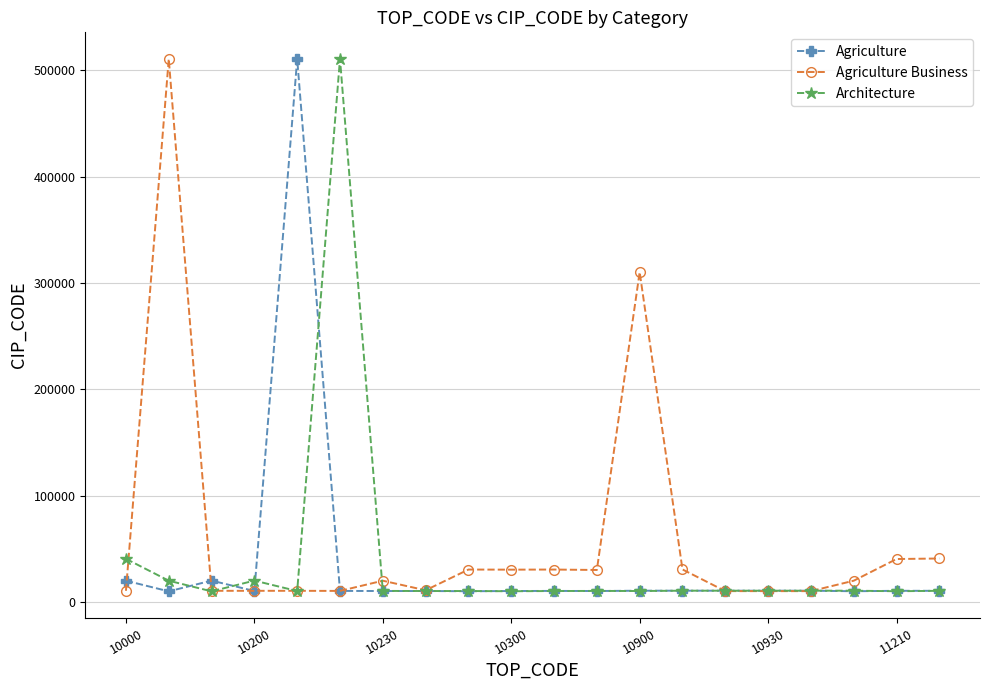

At how many categories does at least one series exceed 157293?

4